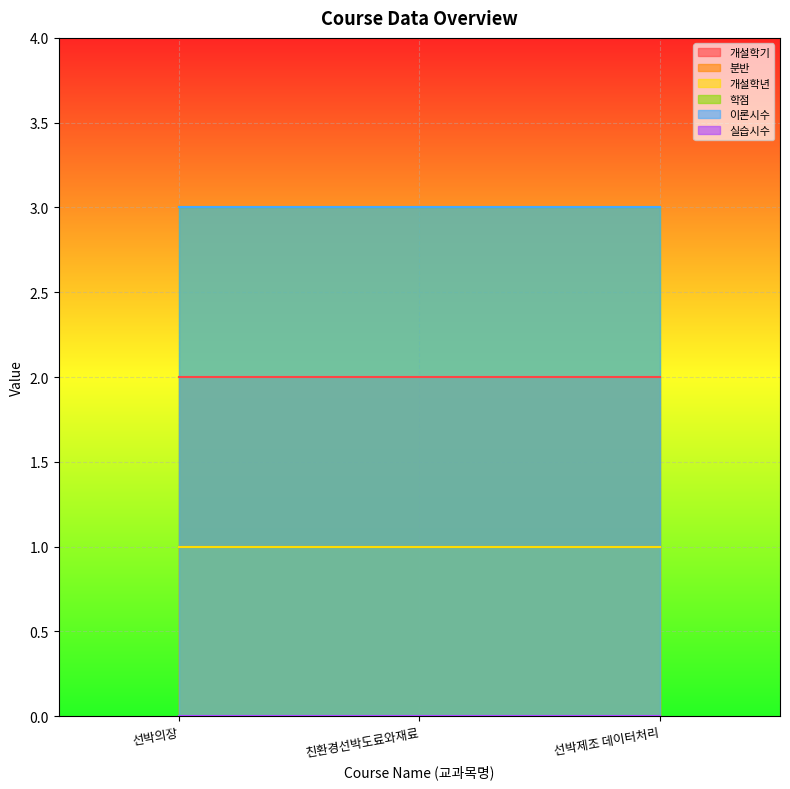

Reading right to left, list all the values displayed in this chart.

개설학기: 선박제조 데이터처리=2	친환경선박도료와재료=2	선박의장=2
분반: 선박제조 데이터처리=1	친환경선박도료와재료=1	선박의장=1
개설학년: 선박제조 데이터처리=1	친환경선박도료와재료=1	선박의장=1
학점: 선박제조 데이터처리=3	친환경선박도료와재료=3	선박의장=3
이론시수: 선박제조 데이터처리=3	친환경선박도료와재료=3	선박의장=3
실습시수: 선박제조 데이터처리=0	친환경선박도료와재료=0	선박의장=0